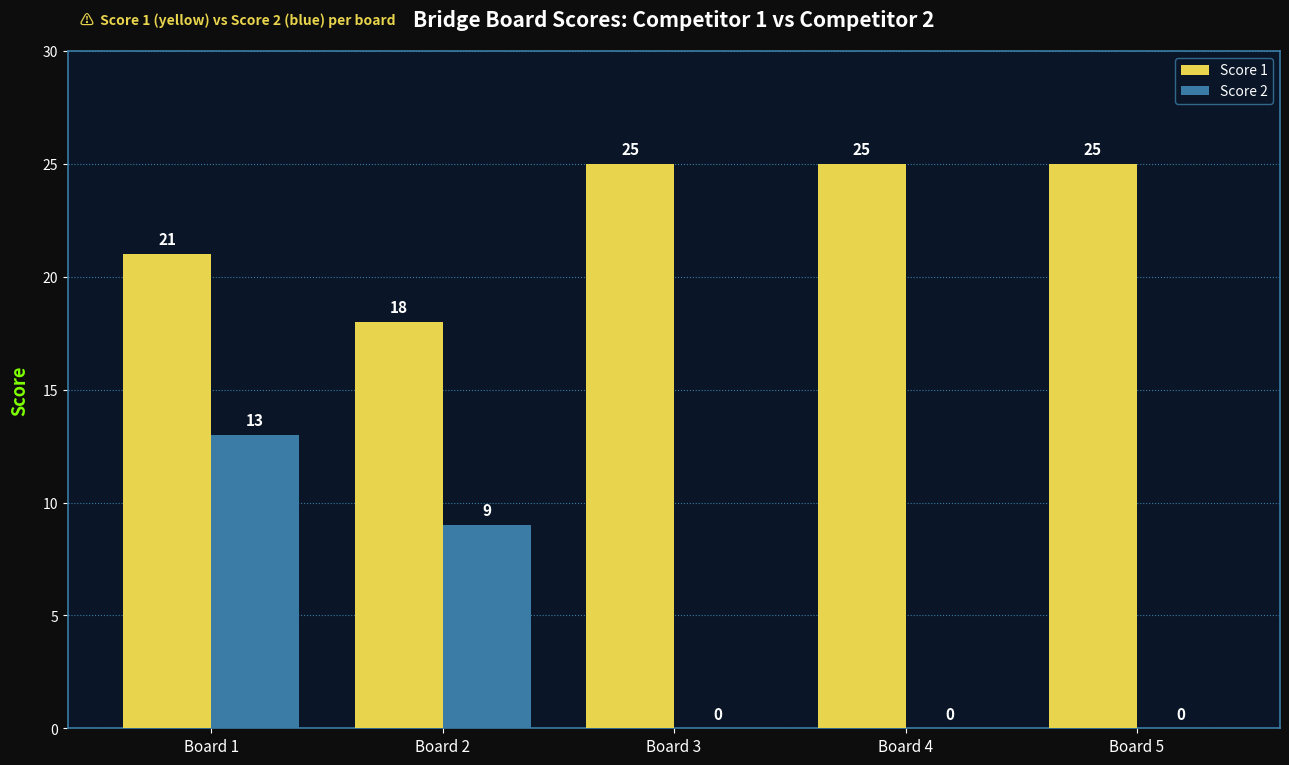

Which series changed the most between Board 2 and Board 3?

Score 2